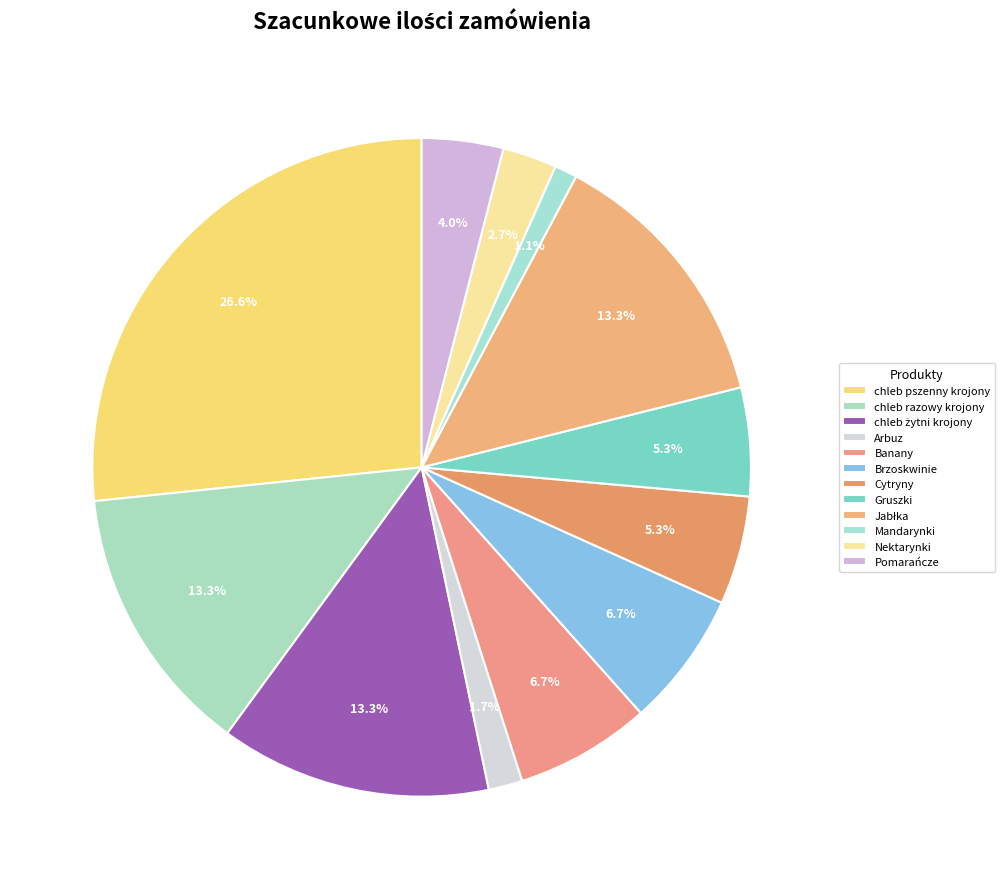

To the nearest percent, what is the average slice percentage?

8%